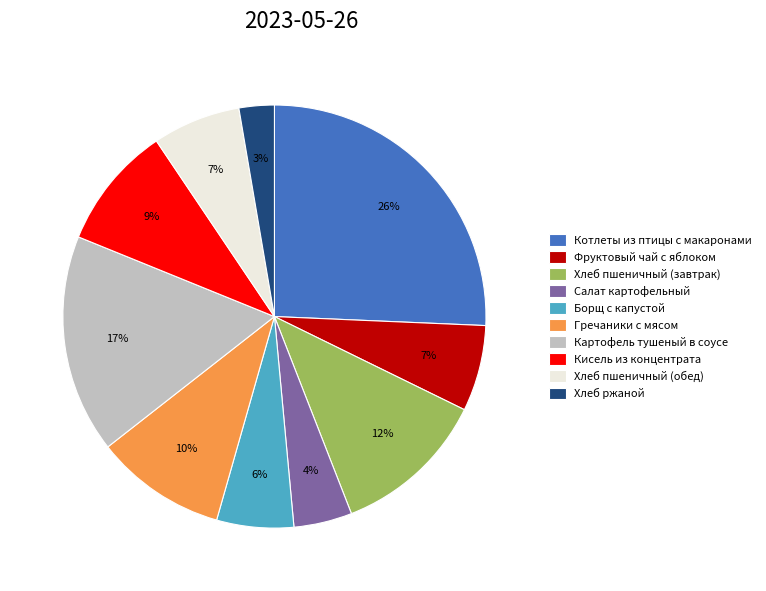

To the nearest percent, what percentage of the pie is Гречаники с мясом?

10%